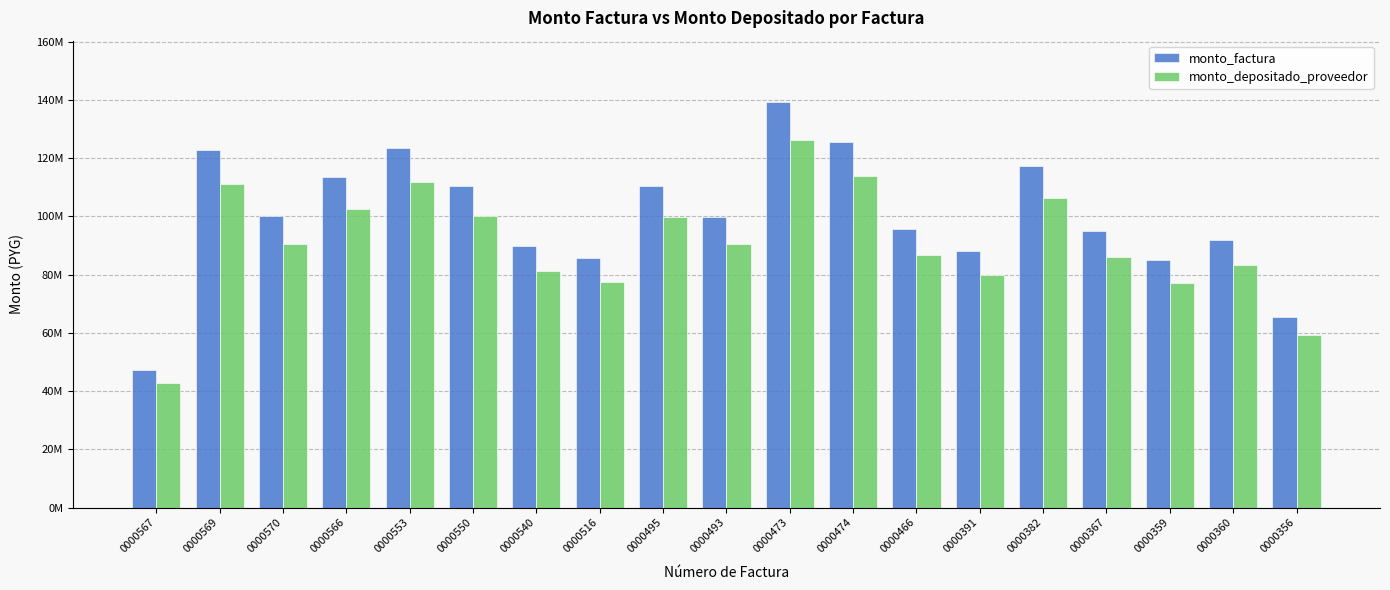

What is the maximum value for monto_depositado_proveedor?

126246377